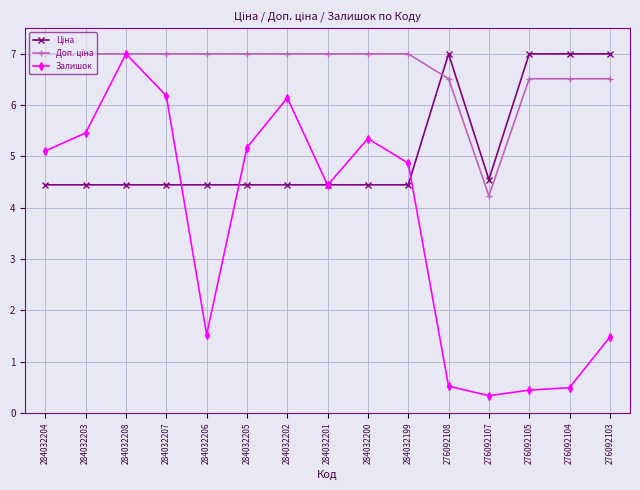

At which category does Залишок reach its first local peak?

284032208